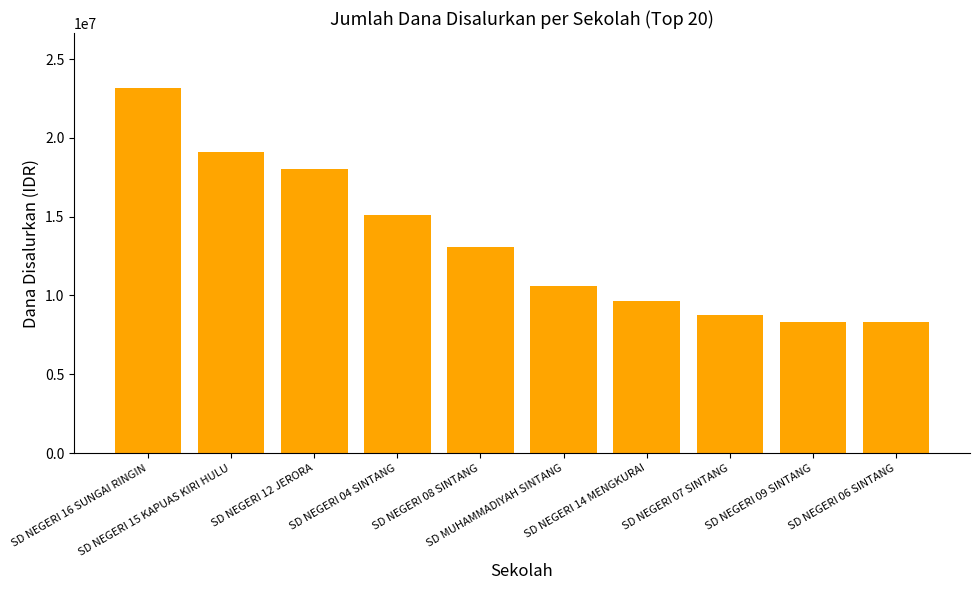

Is it true that the value at SD NEGERI 09 SINTANG is 8325000?

True